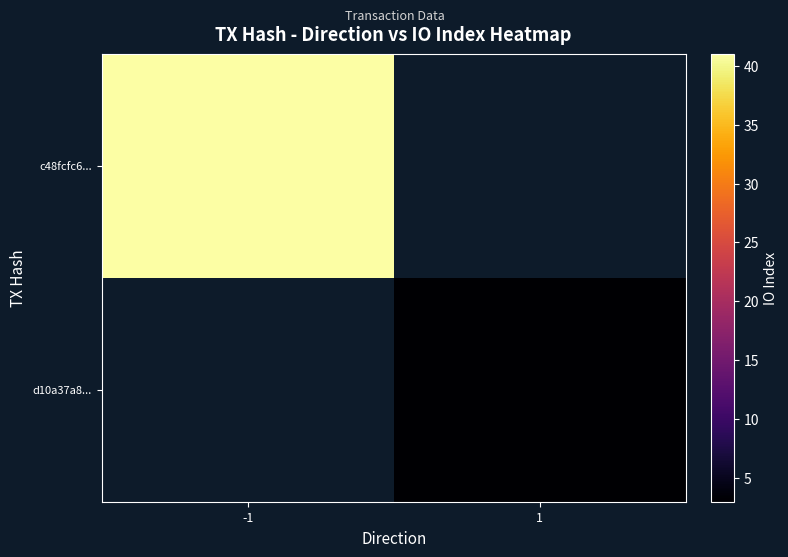

Which has a higher value, 1 or -1?

-1